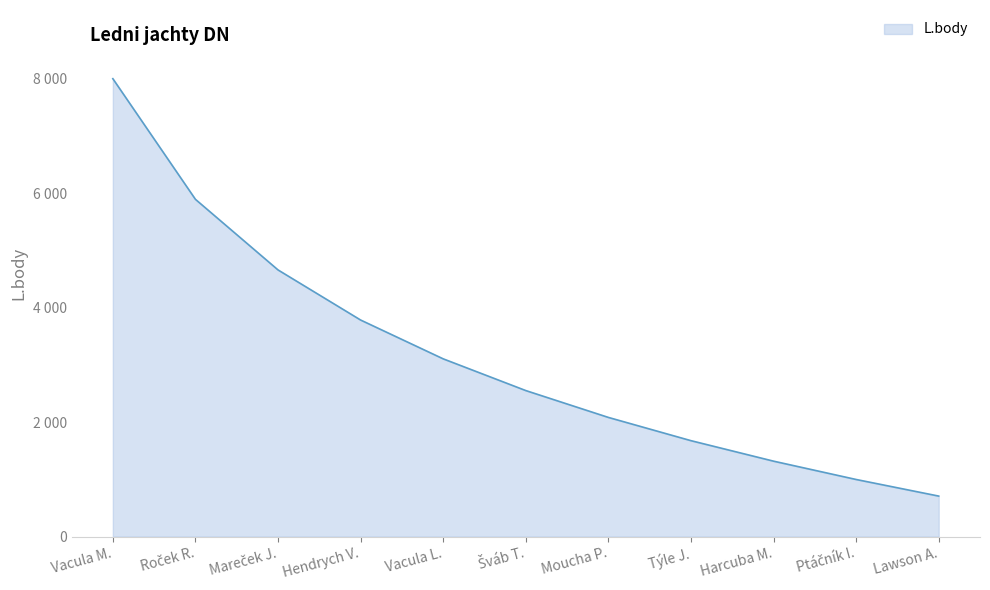

Is this an area chart (filled region under the line)?

Yes